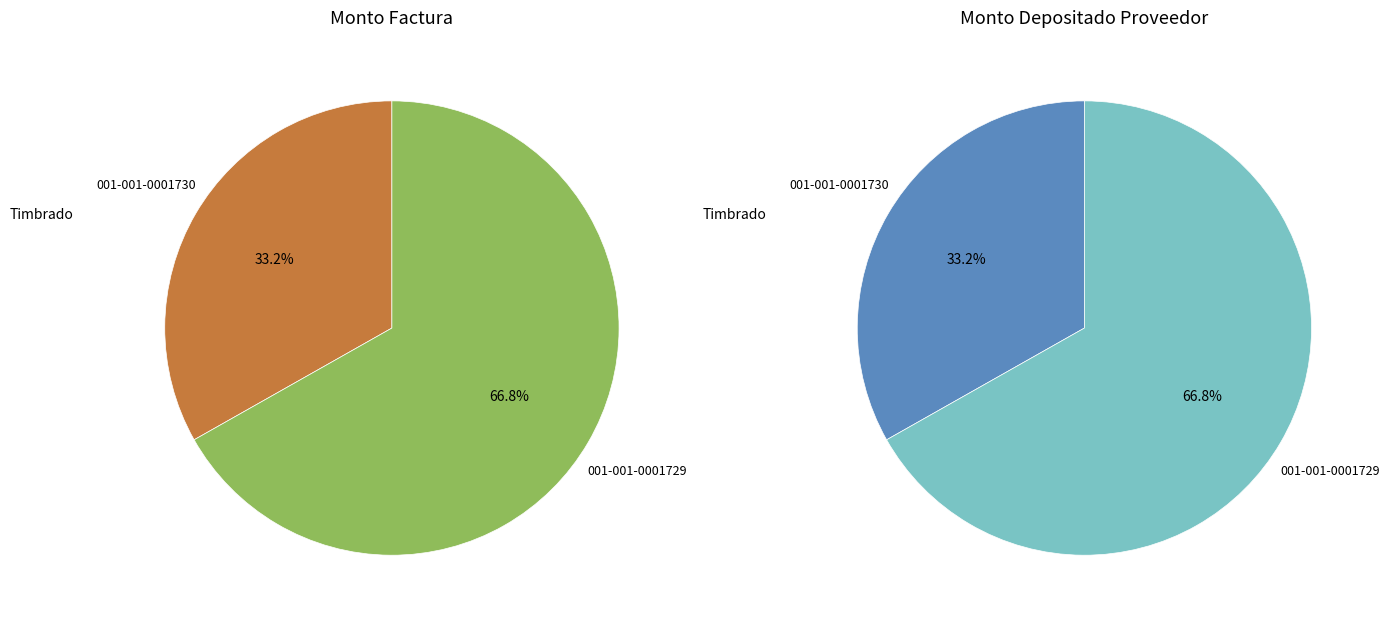

What percentage is the 001-001-0001730 slice, to the nearest percent?

33%